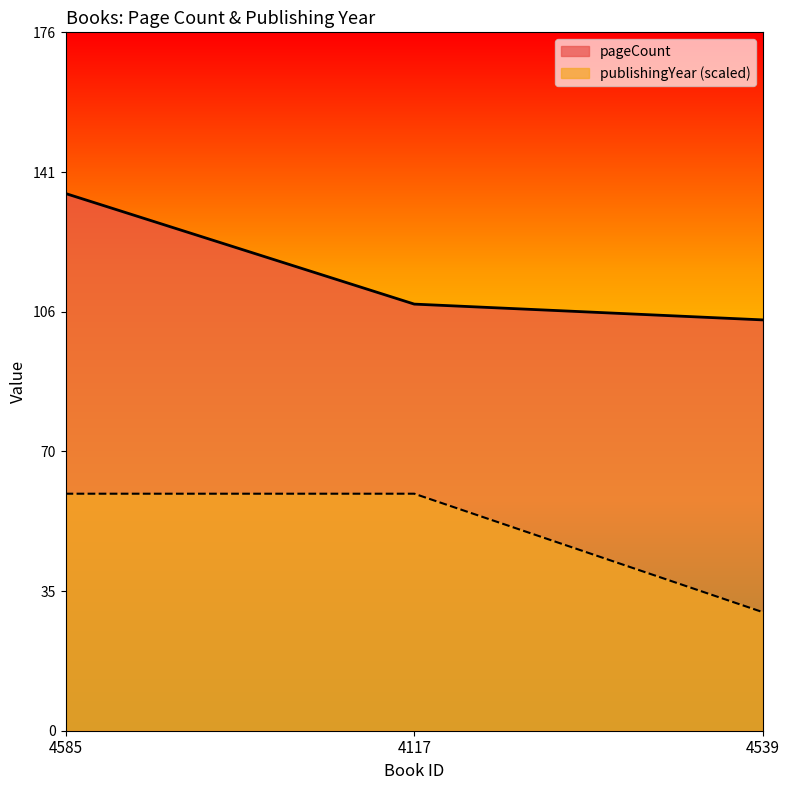

What are all the series names shown in the legend?

pageCount, publishingYear (scaled)